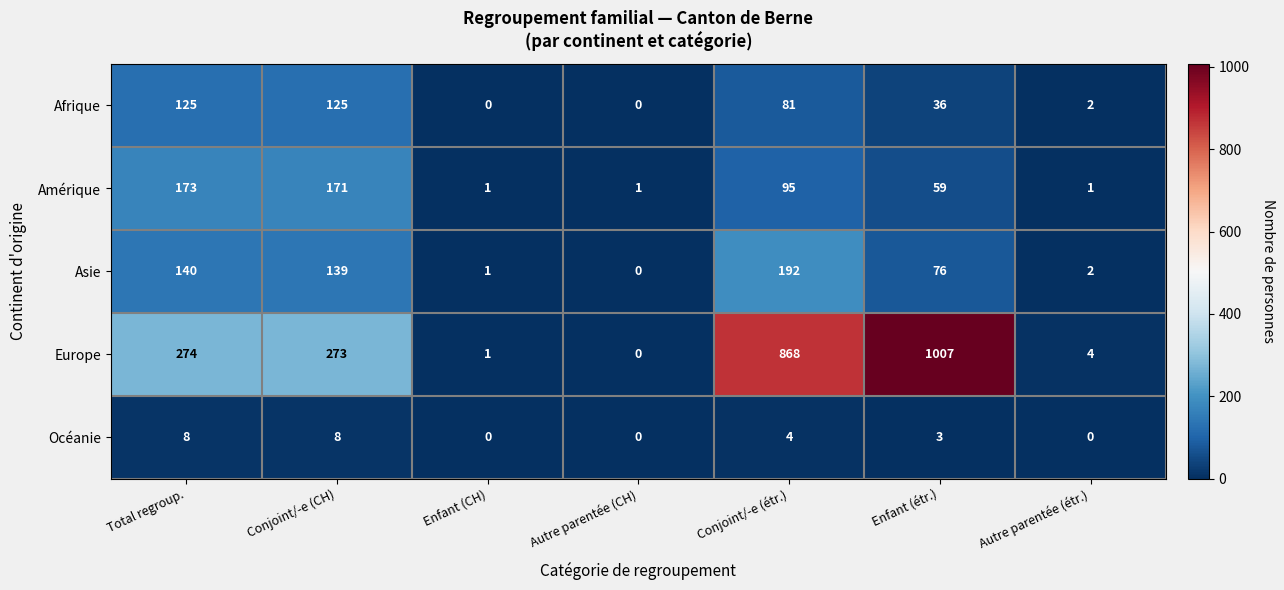

What is the difference between the second highest and second lowest values in the Asie series?

139